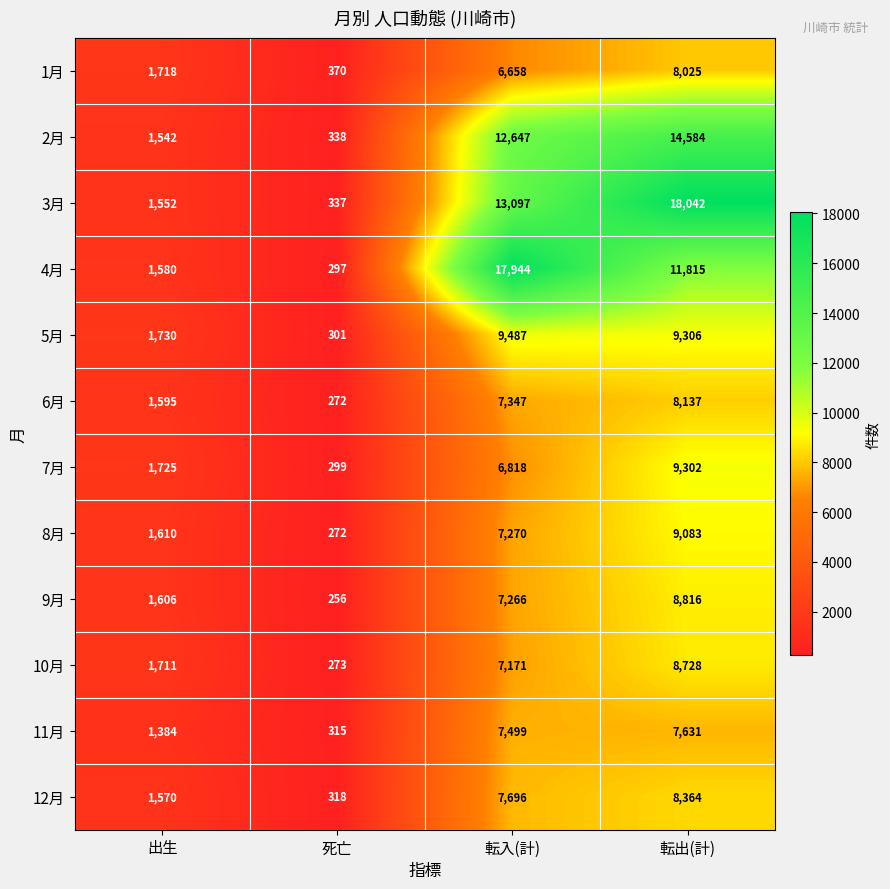

What value does the 10月 series have at 転出(計)?

8728